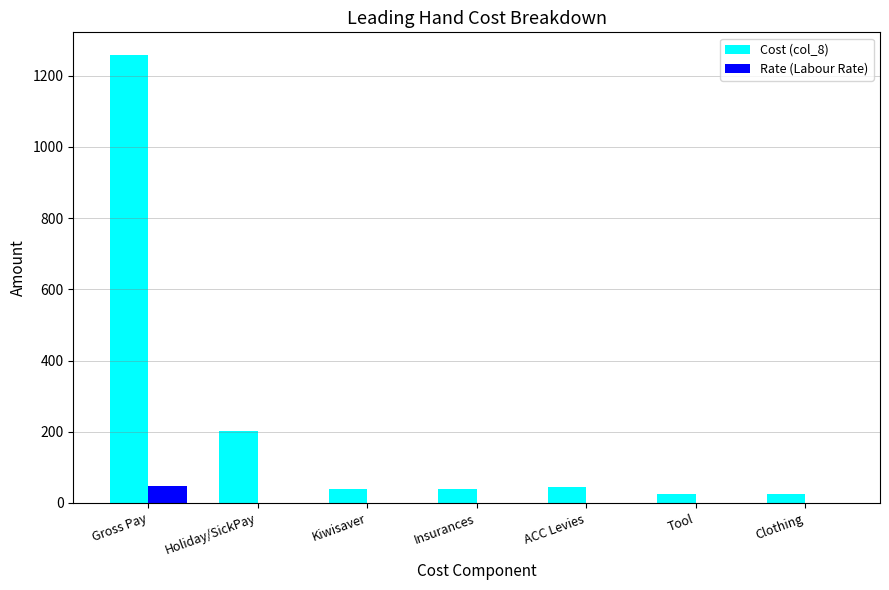

How many data points does each series have?

7